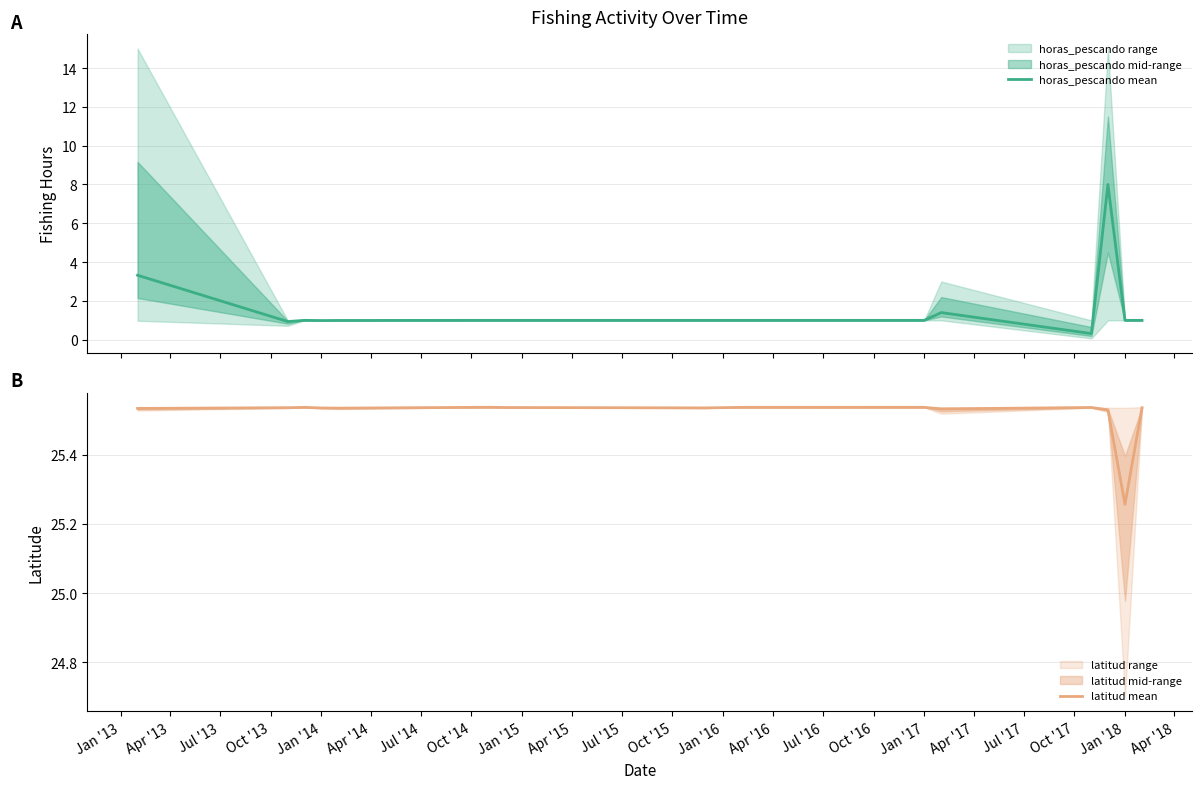

What is the difference between the maximum and minimum values in the latitud mean series?

0.3